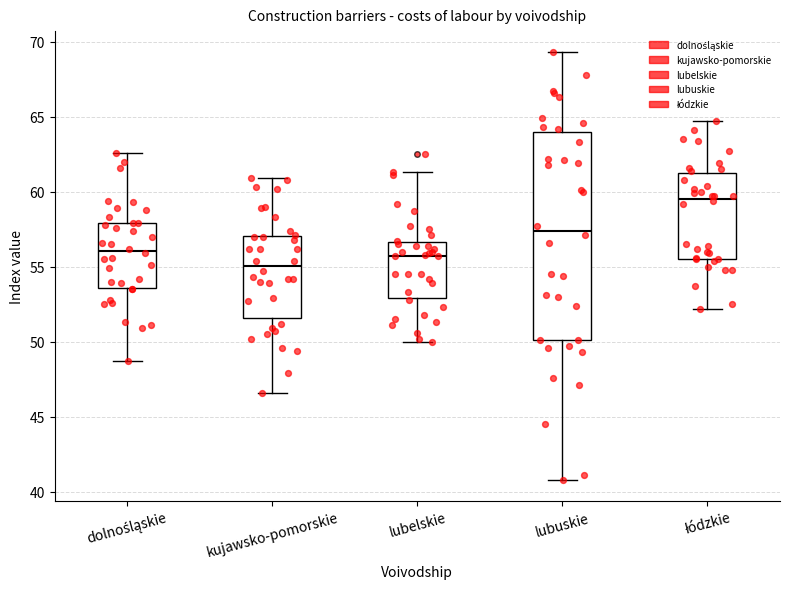

Where is the lower edge of the box for łódzkie on the y-axis? The values are not printed on the chart, so give them approximately, as read against the axis.

55.5